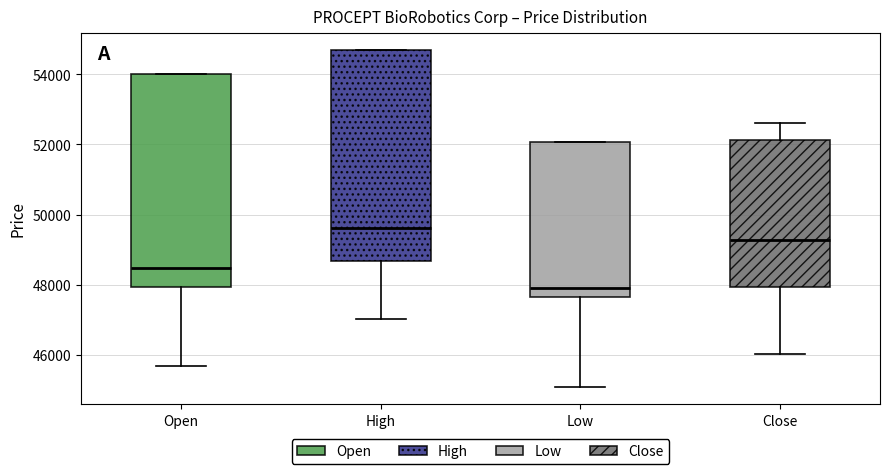

Where does the median line of the box for Close sit on the y-axis? The values are not printed on the chart, so give them approximately, as read against the axis.

49200